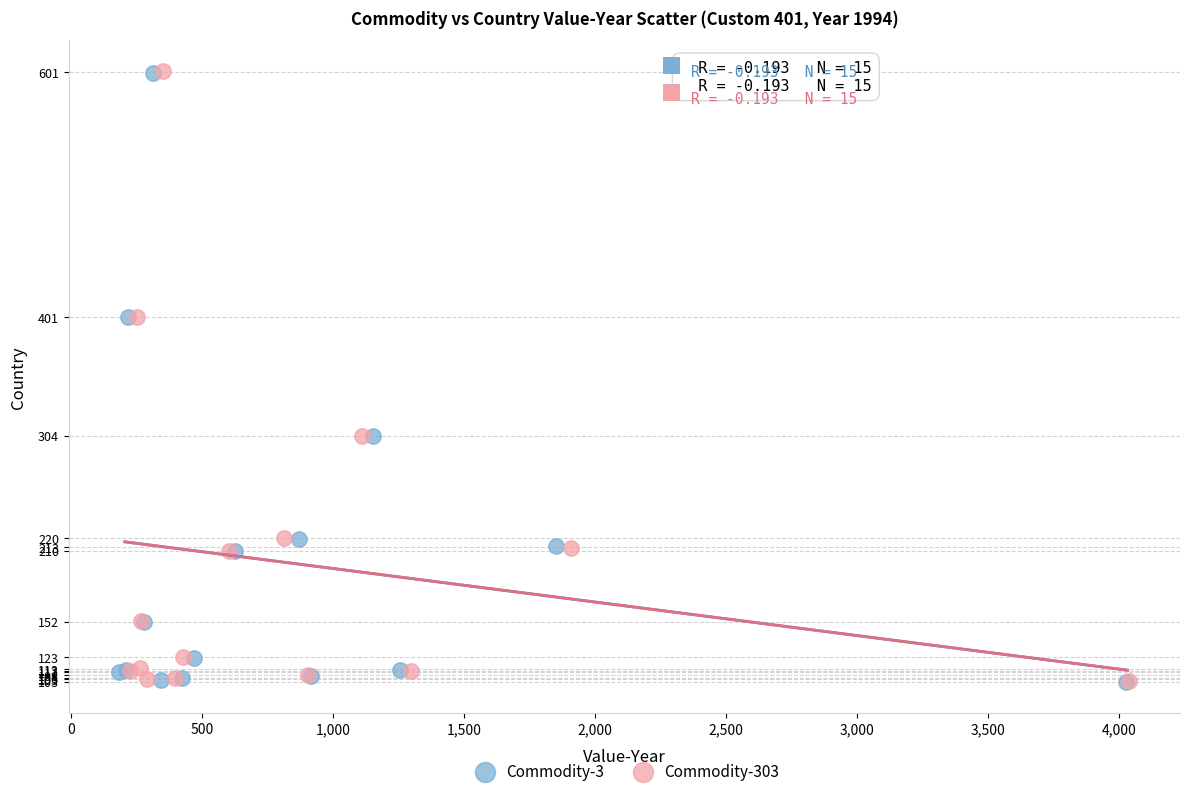

Which series has the largest Y range (max minus min)?

Commodity-303